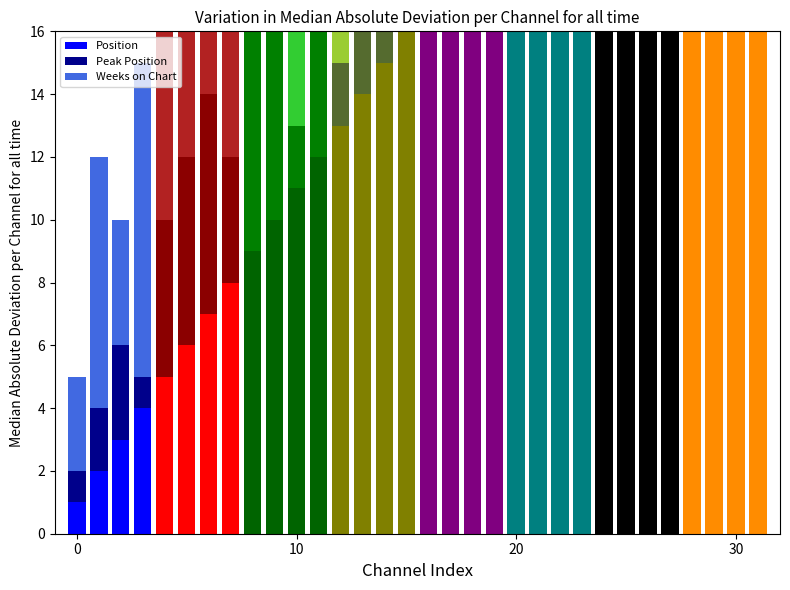

What is the sum of all Weeks on Chart values?

222